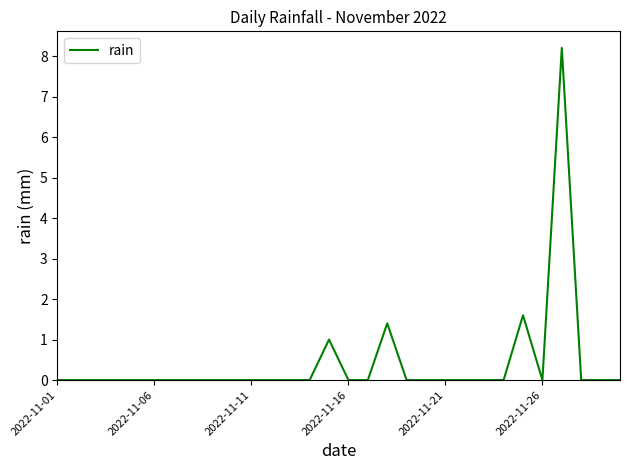

What is the greatest value displayed?

8.2